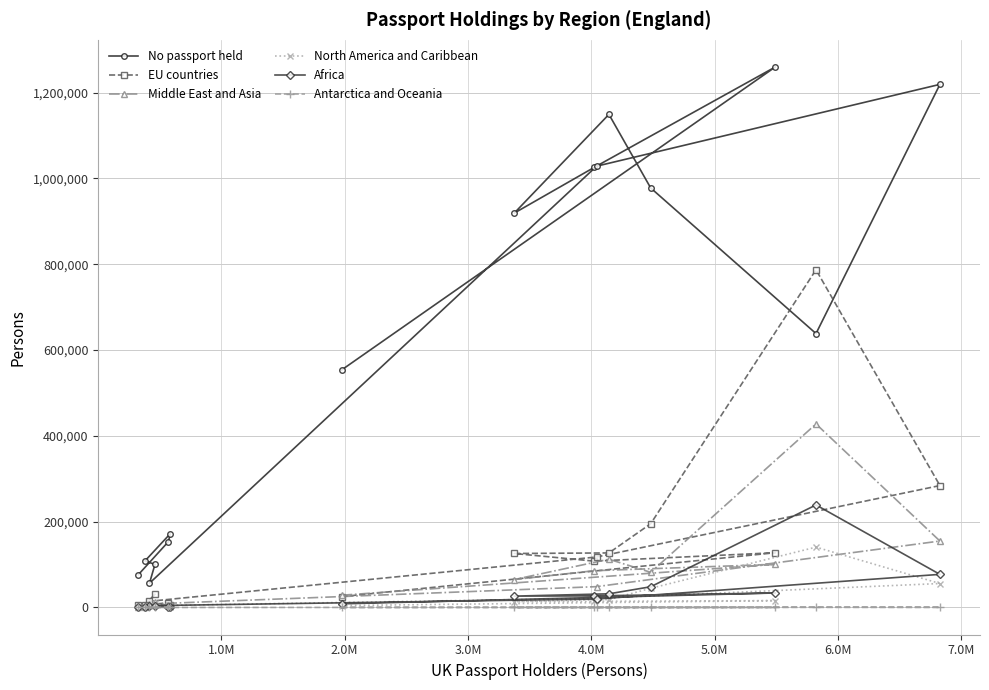

Which series has the largest total across all categories?

No passport held